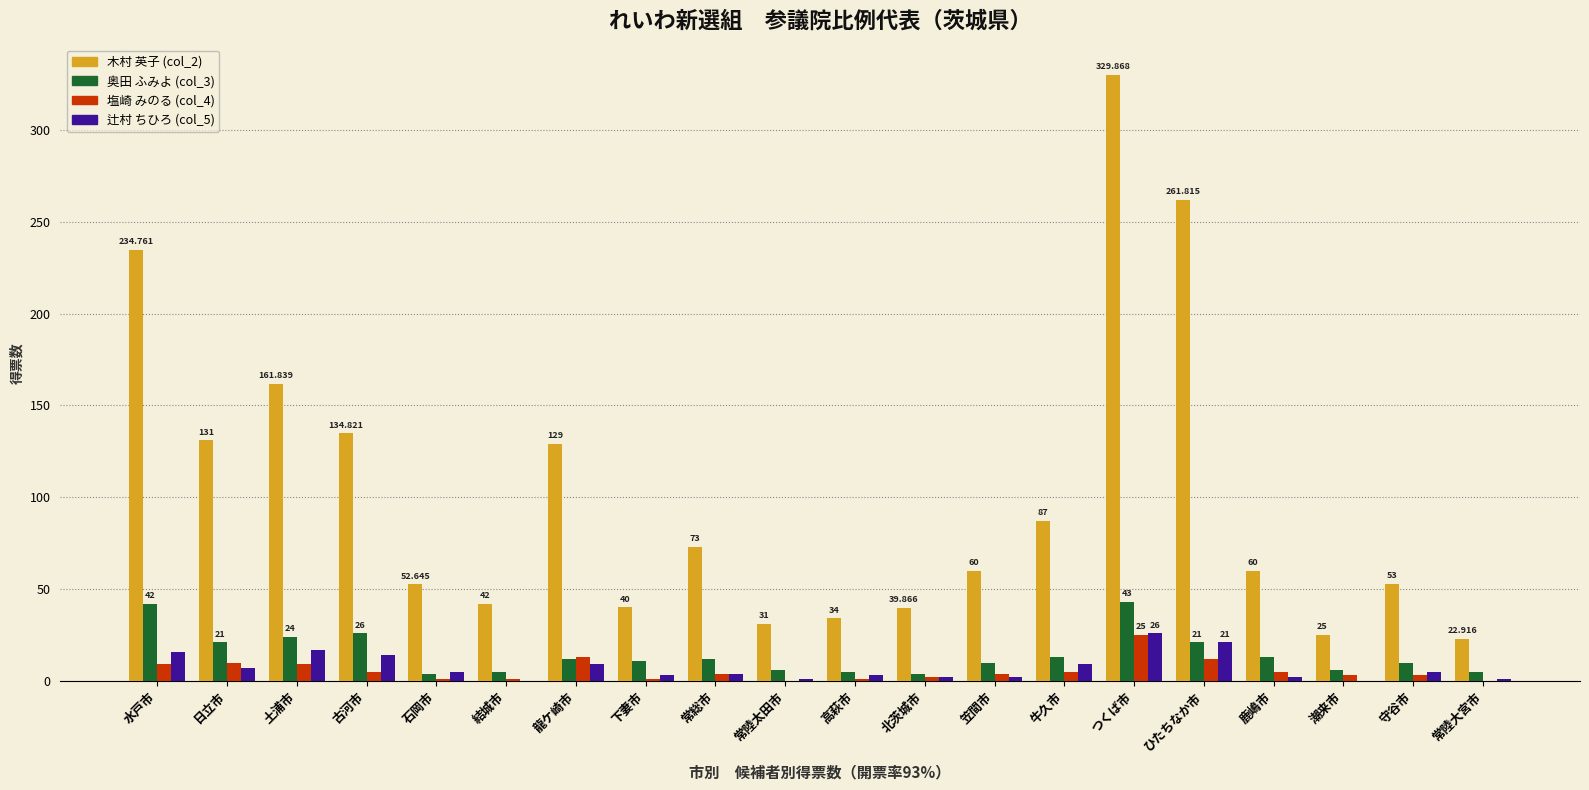

How many groups of bars are there?

20